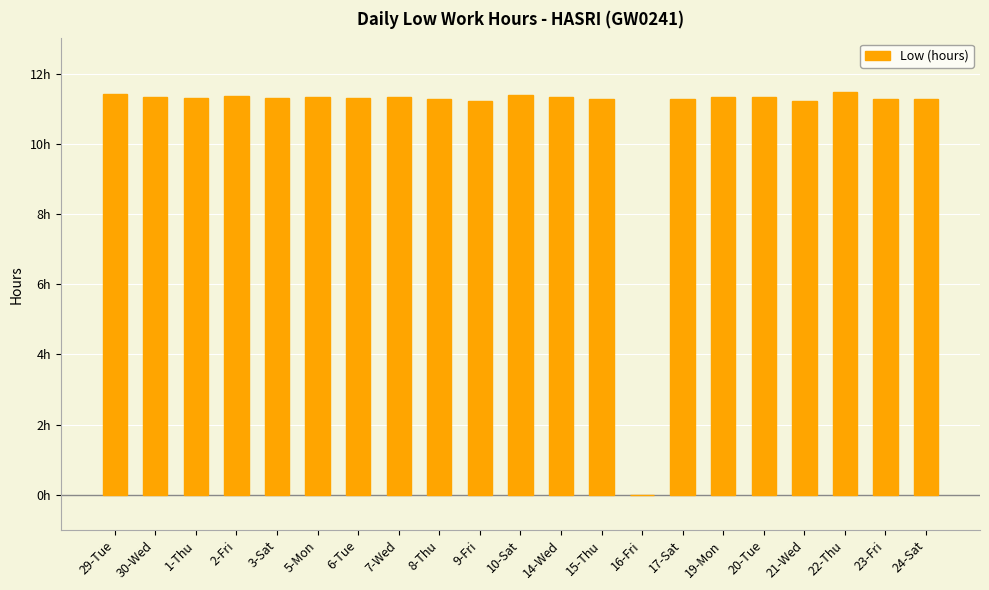

What is the difference between the values at 15-Thu and 10-Sat?

0.1